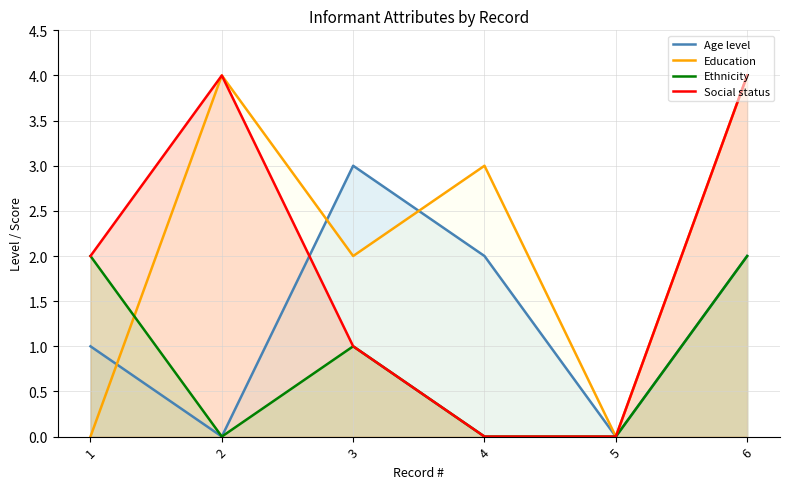

Reading right to left, what are all the values shown in this chart?

Age level: 6=2	5=0	4=2	3=3	2=0	1=1
Education: 6=4	5=0	4=3	3=2	2=4	1=0
Ethnicity: 6=2	5=0	4=0	3=1	2=0	1=2
Social status: 6=4	5=0	4=0	3=1	2=4	1=2